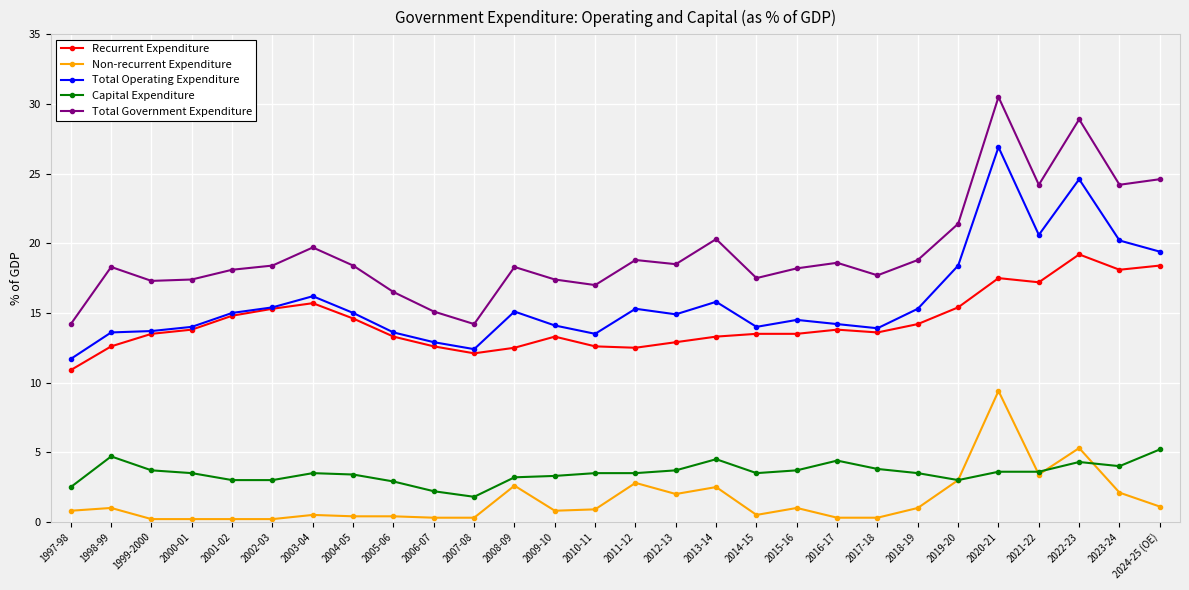

List the series in order of their peak value, highest first.

Total Government Expenditure, Total Operating Expenditure, Recurrent Expenditure, Non-recurrent Expenditure, Capital Expenditure